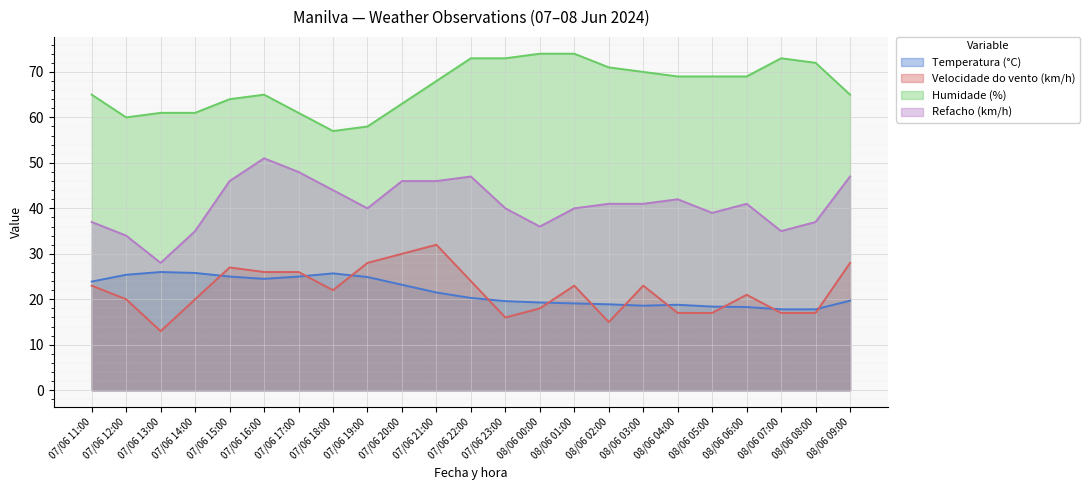

Reading left to right, transcribe all the data shown in this chart.

Temperatura (°C): 23.9	25.4	26.0	25.8	25.0	24.5	25.0	25.7	24.9	23.2	21.5	20.3	19.6	19.3	19.1	18.9	18.6	18.8	18.4	18.3	17.8	17.8	19.7
Velocidade do vento (km/h): 23.0	20.0	13.0	20.0	27.0	26.0	26.0	22.0	28.0	30.0	32.0	24.0	16.0	18.0	23.0	15.0	23.0	17.0	17.0	21.0	17.0	17.0	28.0
Humidade (%): 65.0	60.0	61.0	61.0	64.0	65.0	61.0	57.0	58.0	63.0	68.0	73.0	73.0	74.0	74.0	71.0	70.0	69.0	69.0	69.0	73.0	72.0	65.0
Refacho (km/h): 37.0	34.0	28.0	35.0	46.0	51.0	48.0	44.0	40.0	46.0	46.0	47.0	40.0	36.0	40.0	41.0	41.0	42.0	39.0	41.0	35.0	37.0	47.0